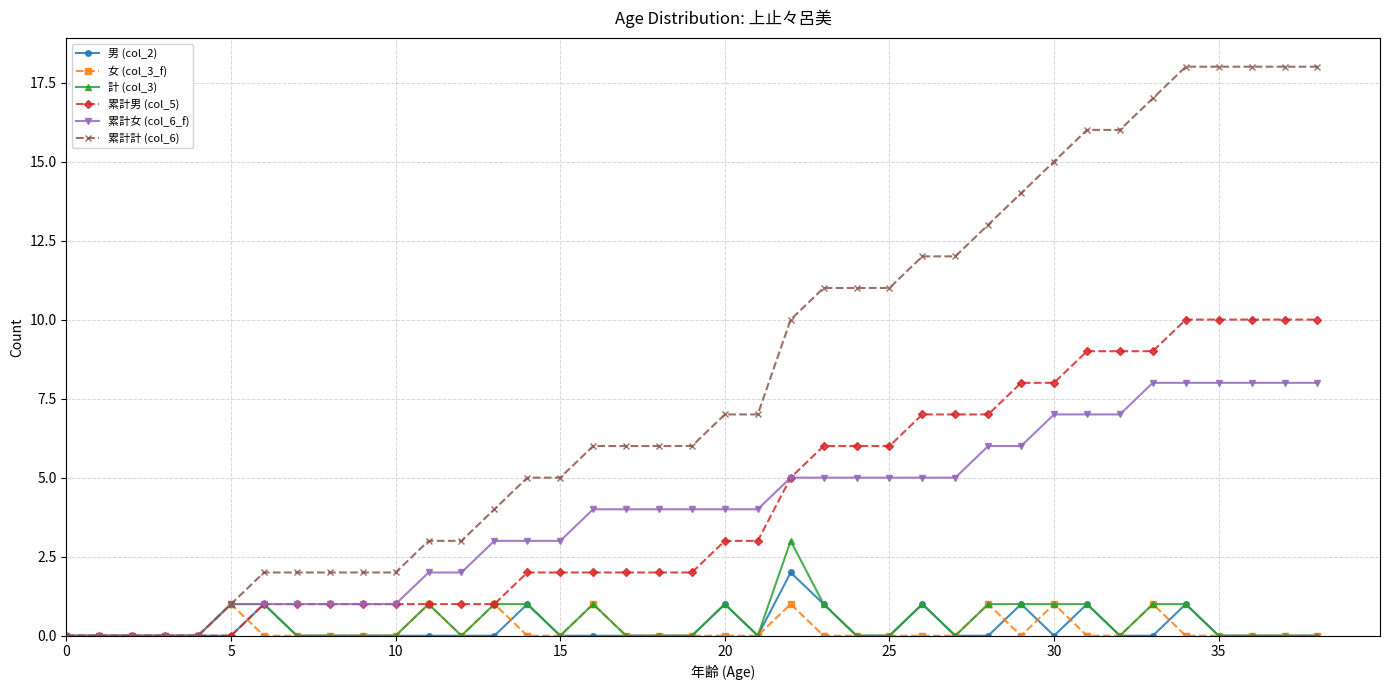

List the series in order of their peak value, lowest first.

女 (col_3_f), 男 (col_2), 計 (col_3), 累計女 (col_6_f), 累計男 (col_5), 累計計 (col_6)